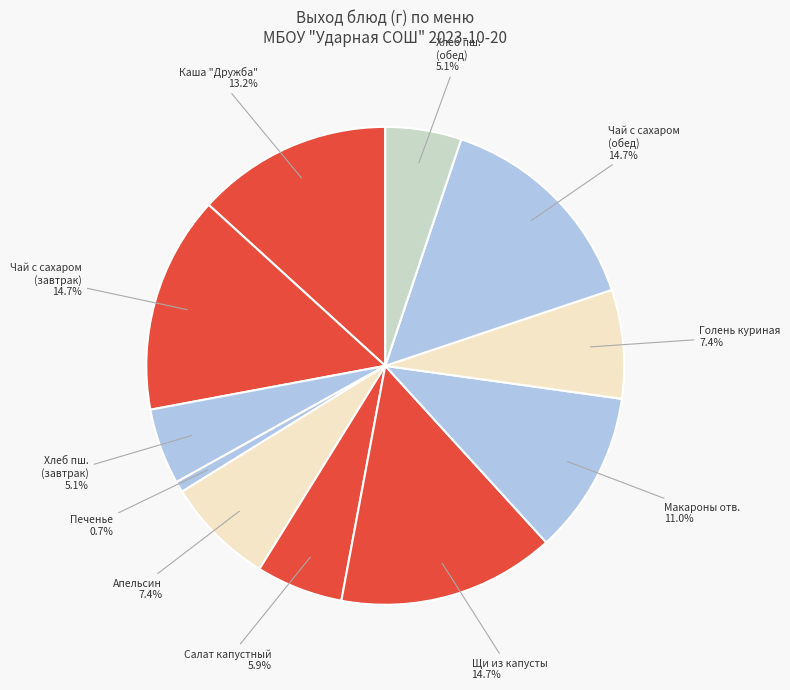

How many slices are in this pie chart?

11